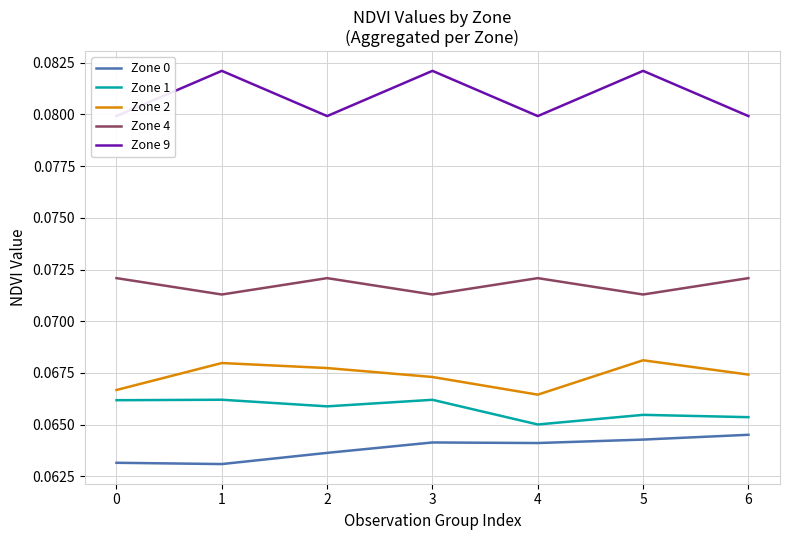

What is the average value of the Zone 0 series?

0.1